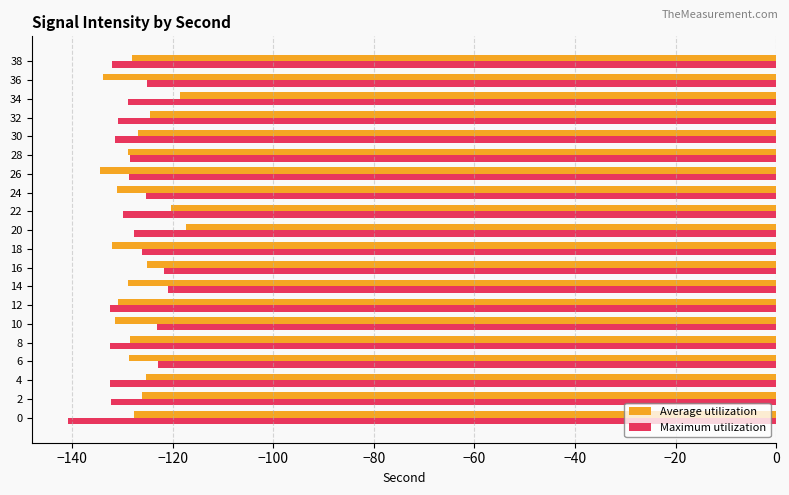

What are all the series names shown in the legend?

Average utilization, Maximum utilization